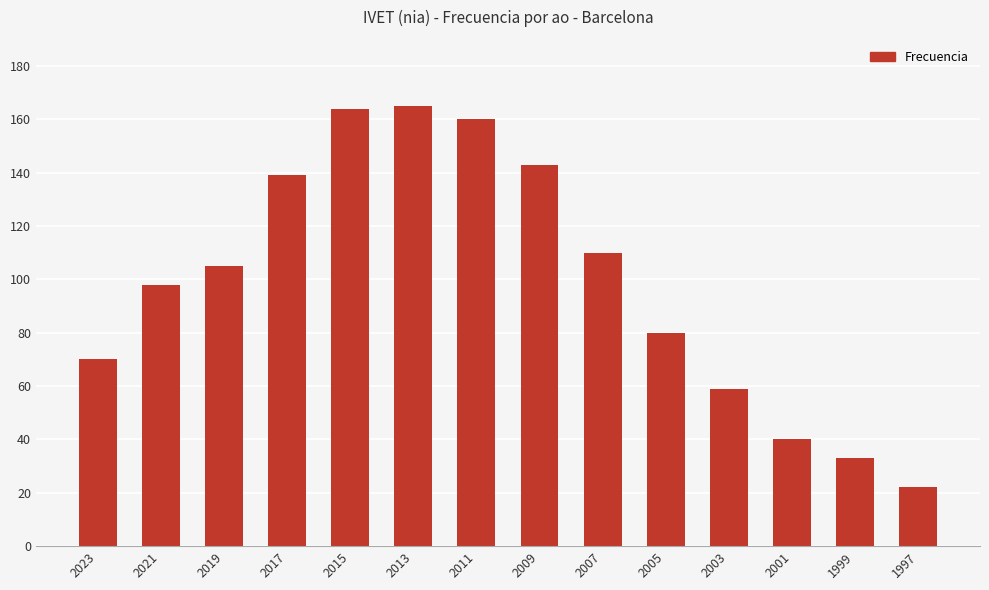

Is it true that the value at 2013 is 269?

False